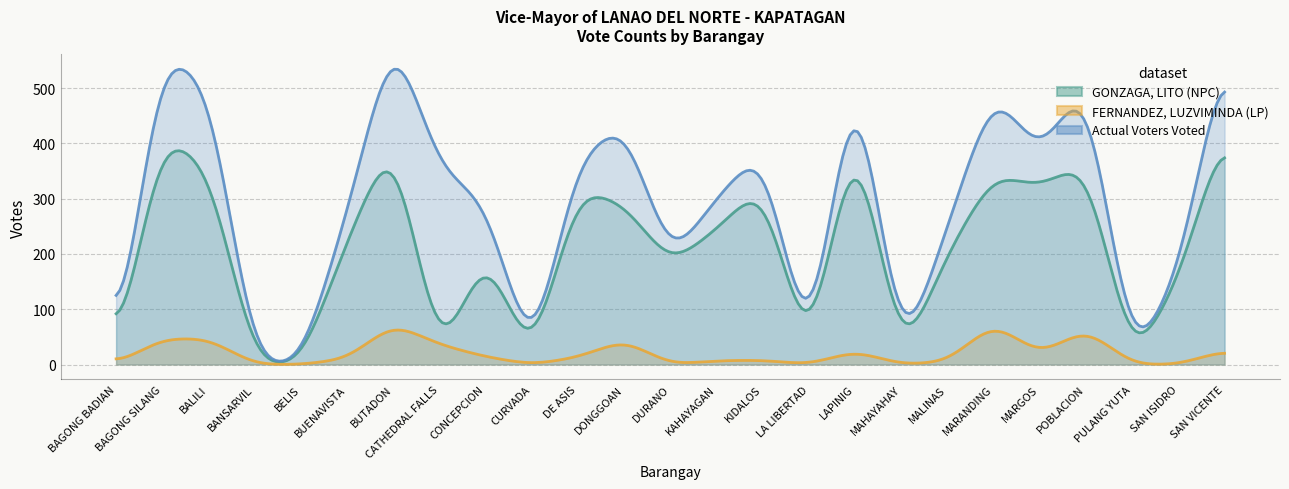

List the series in order of their peak value, lowest first.

FERNANDEZ, LUZVIMINDA (LP), GONZAGA, LITO (NPC), Actual Voters Voted